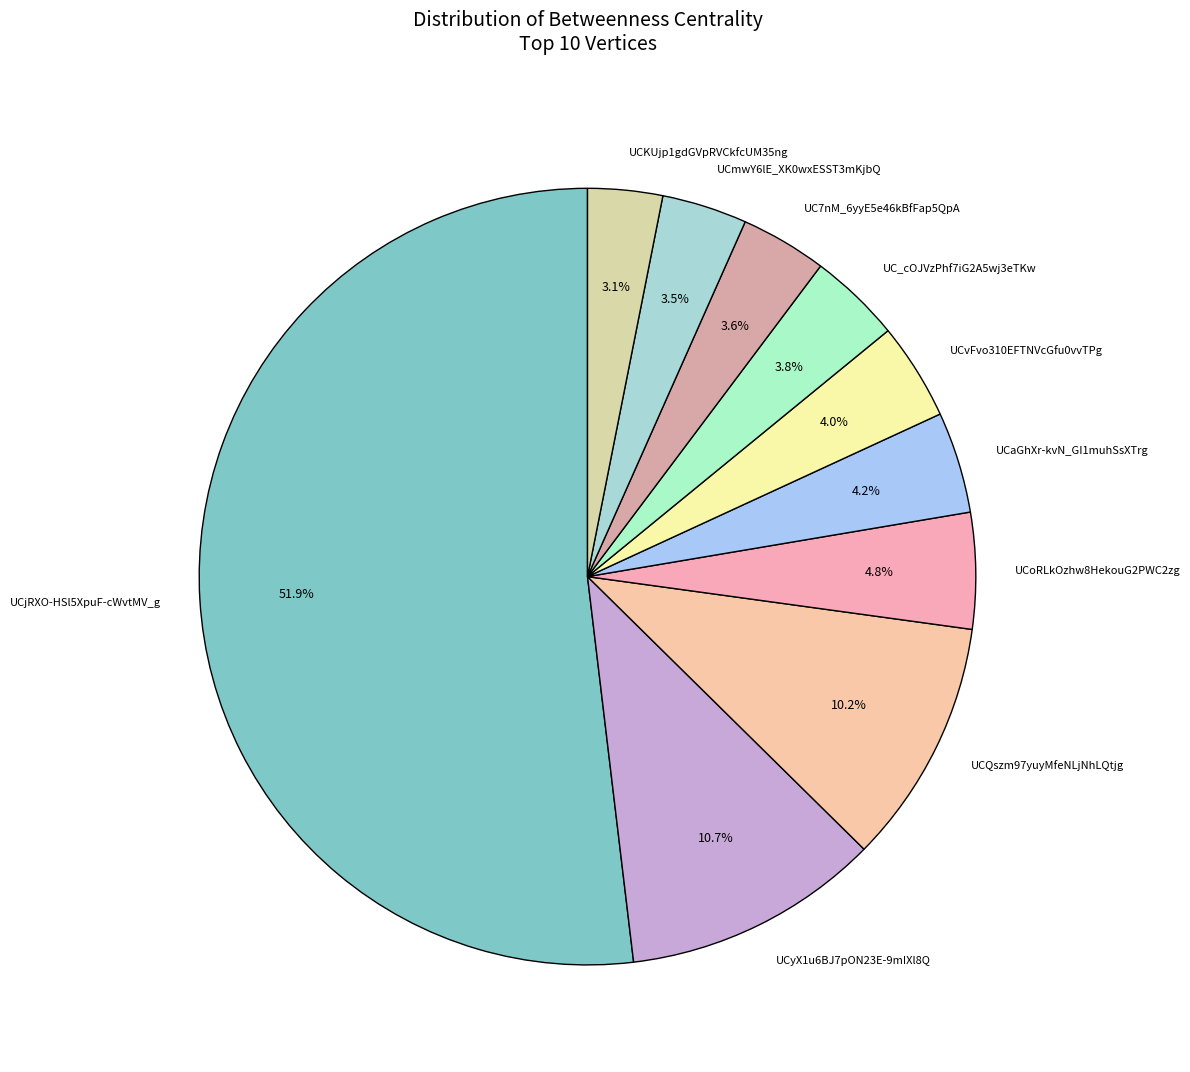

To the nearest percent, what is the difference between the largest and smallest slice percentages?

49%